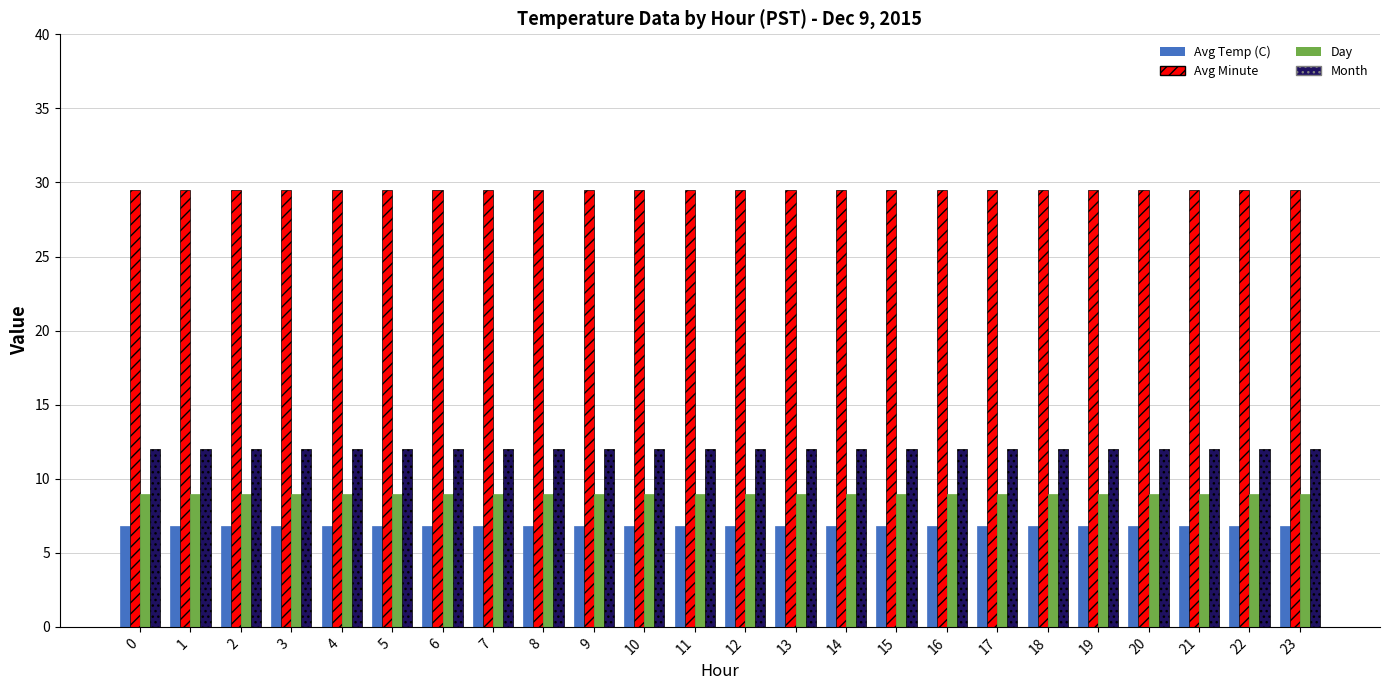

What is the sum of the Month values at 7 and 1?

24.0